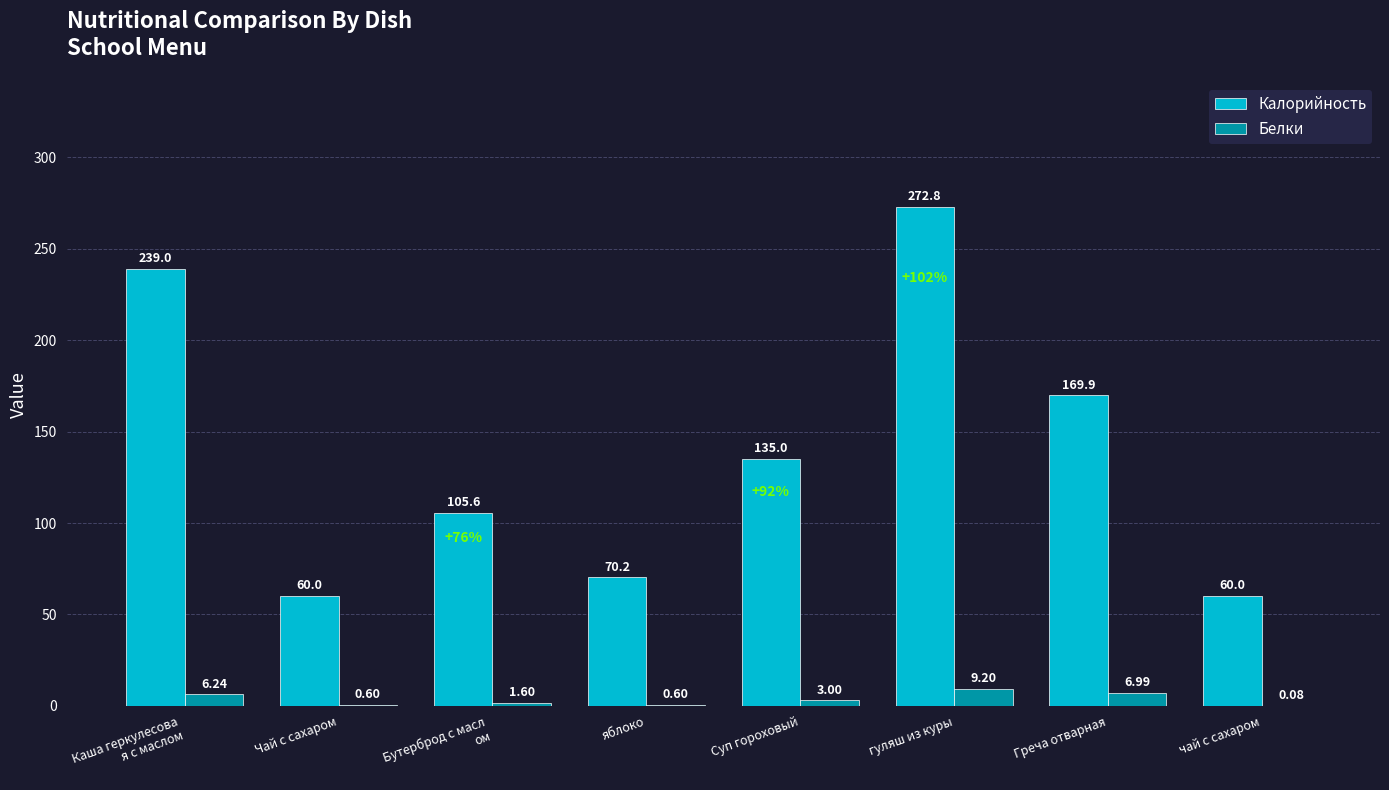

What is the sum of all Калорийность values?

1112.5